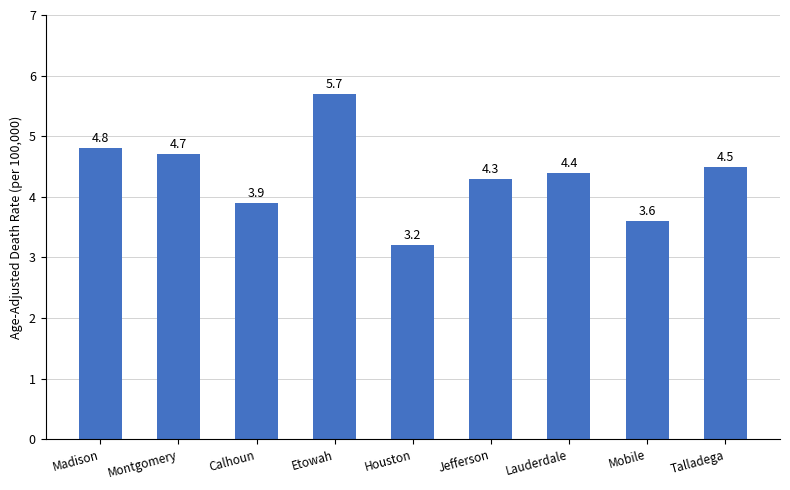

How many bars are there in total?

9